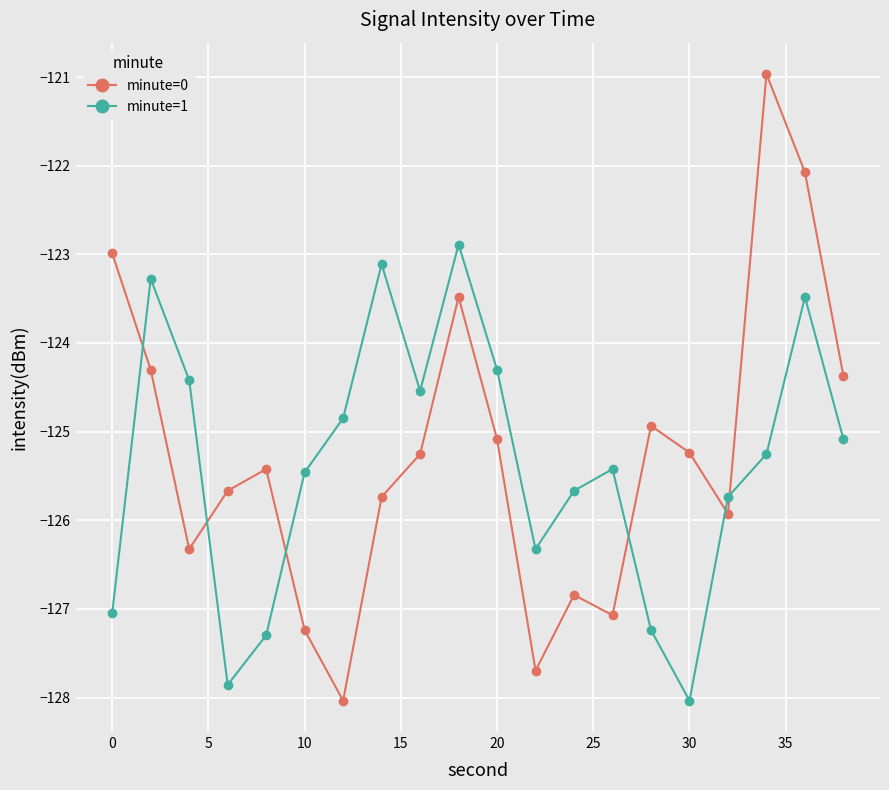

In minute=0, how many points are lower than both neighbors (excluding endpoints)?

5